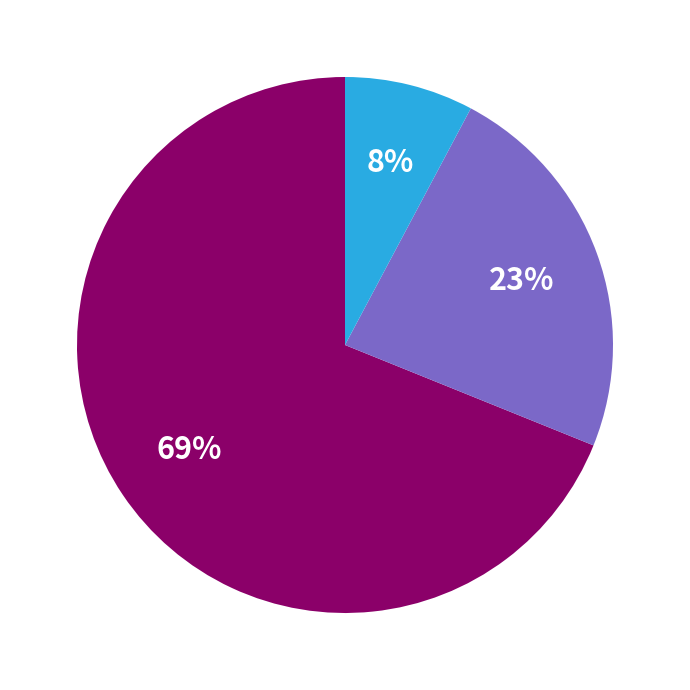

Is there any slice that represents more than half of the pie?

Yes